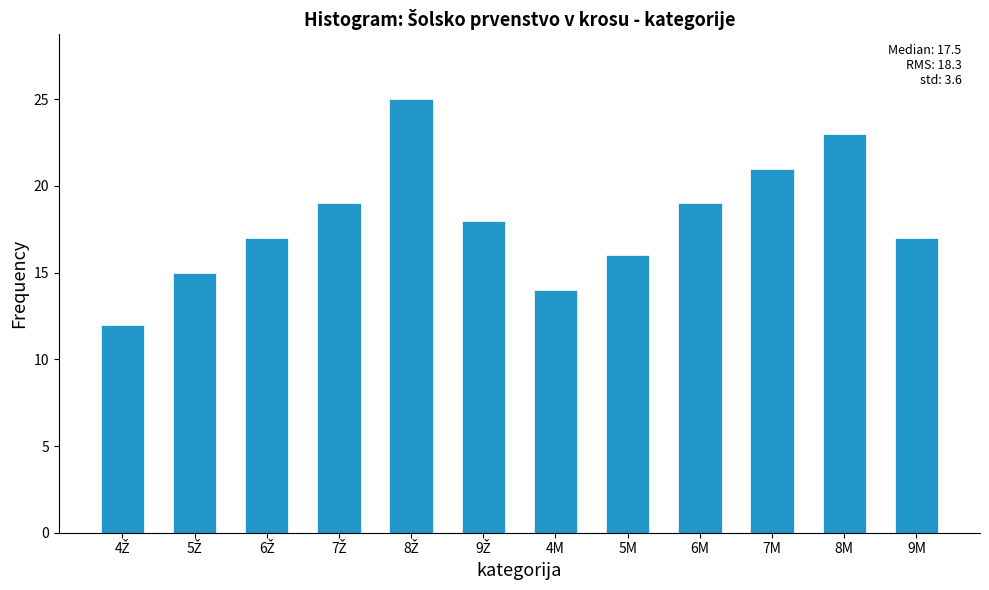

Reading right to left, list all the values displayed in this chart.

17	23	21	19	16	14	18	25	19	17	15	12